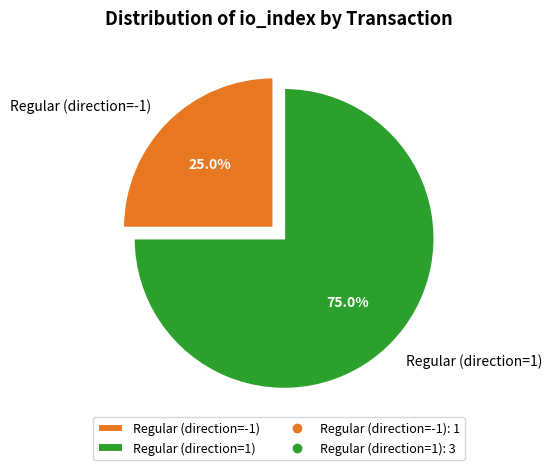

What percentage is the Regular (direction=1) slice, to the nearest percent?

75%